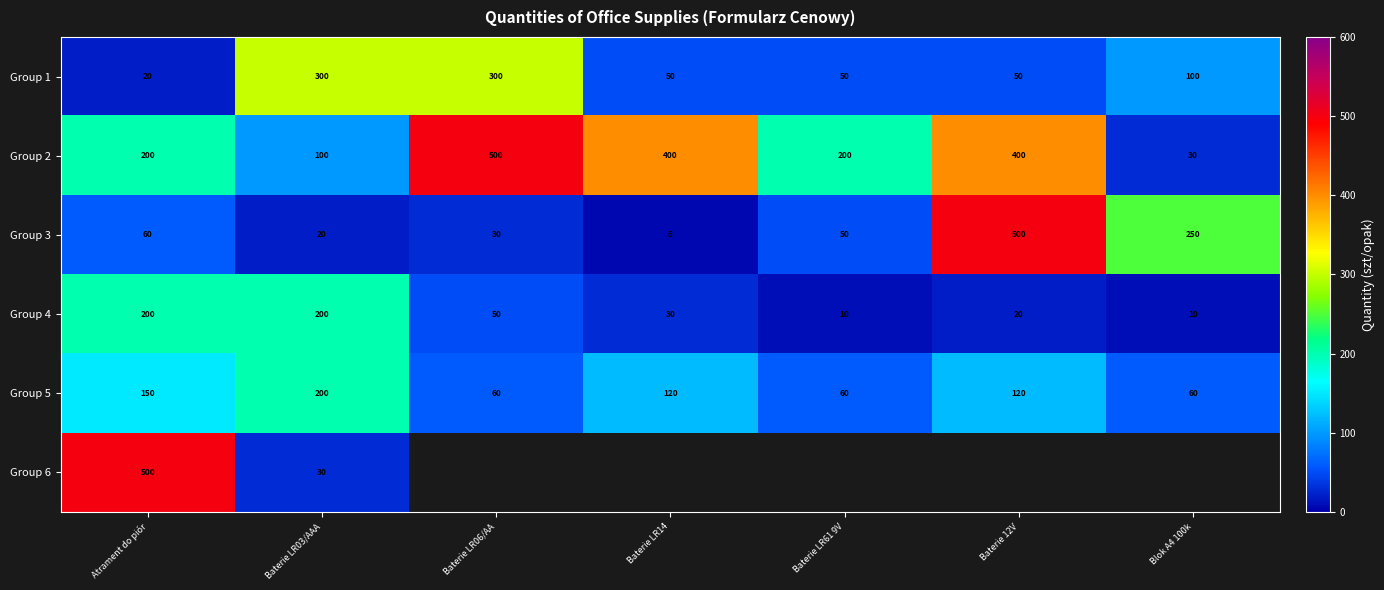

What is the total value across all series at Atrament do piór?

1130